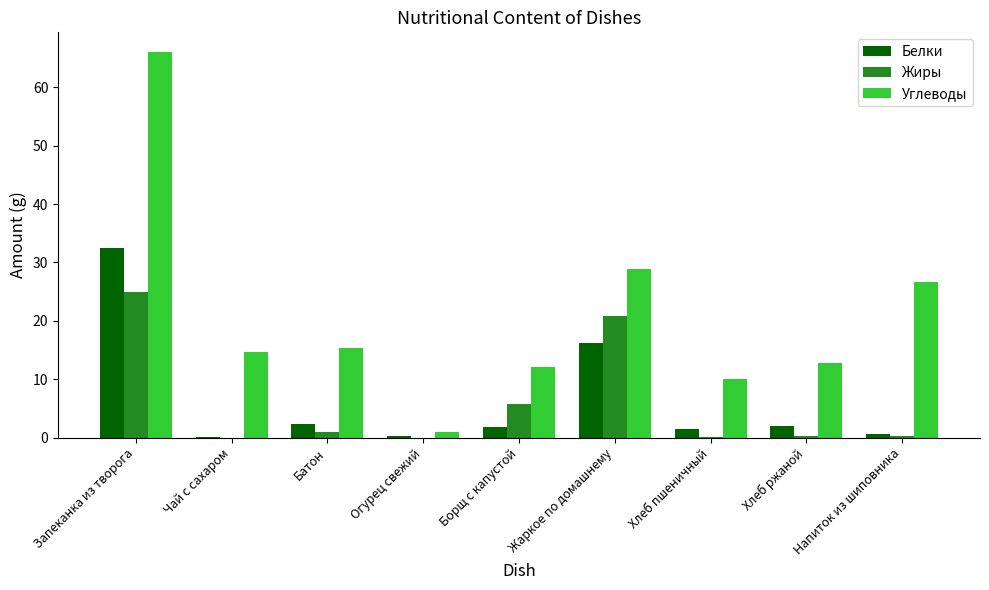

How many groups of bars are there?

9